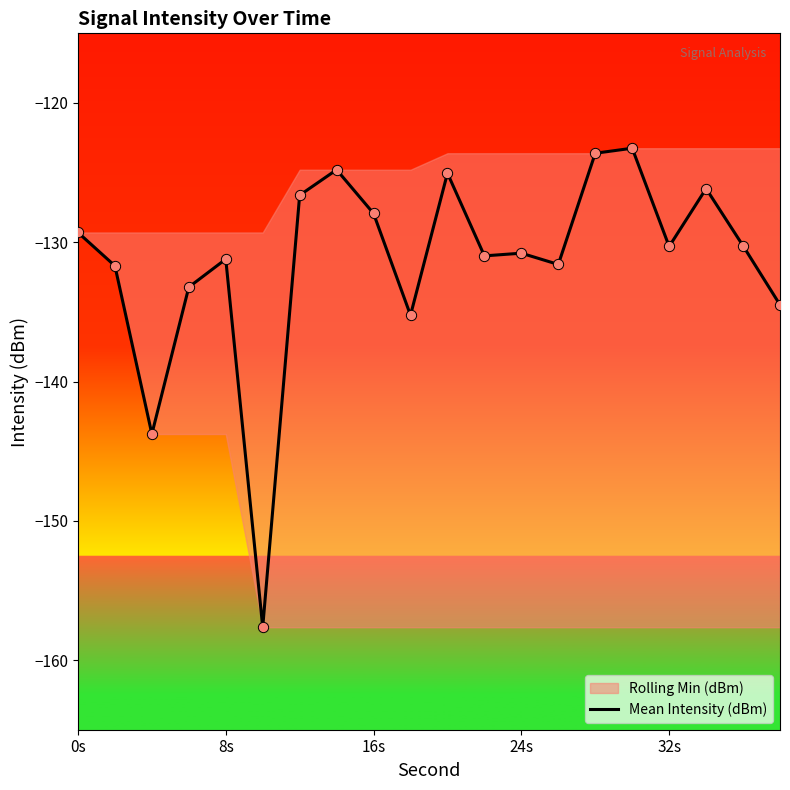

What is the lowest value of the Mean Intensity (dBm) series?

-157.6